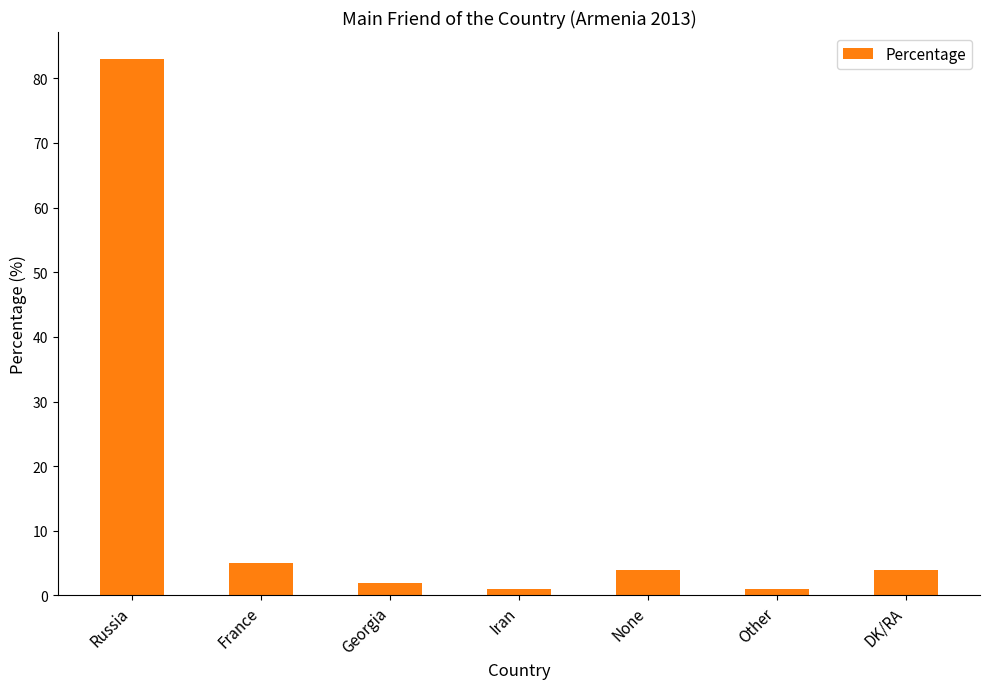

The chart shows a value of 4 at None. True or false?

True